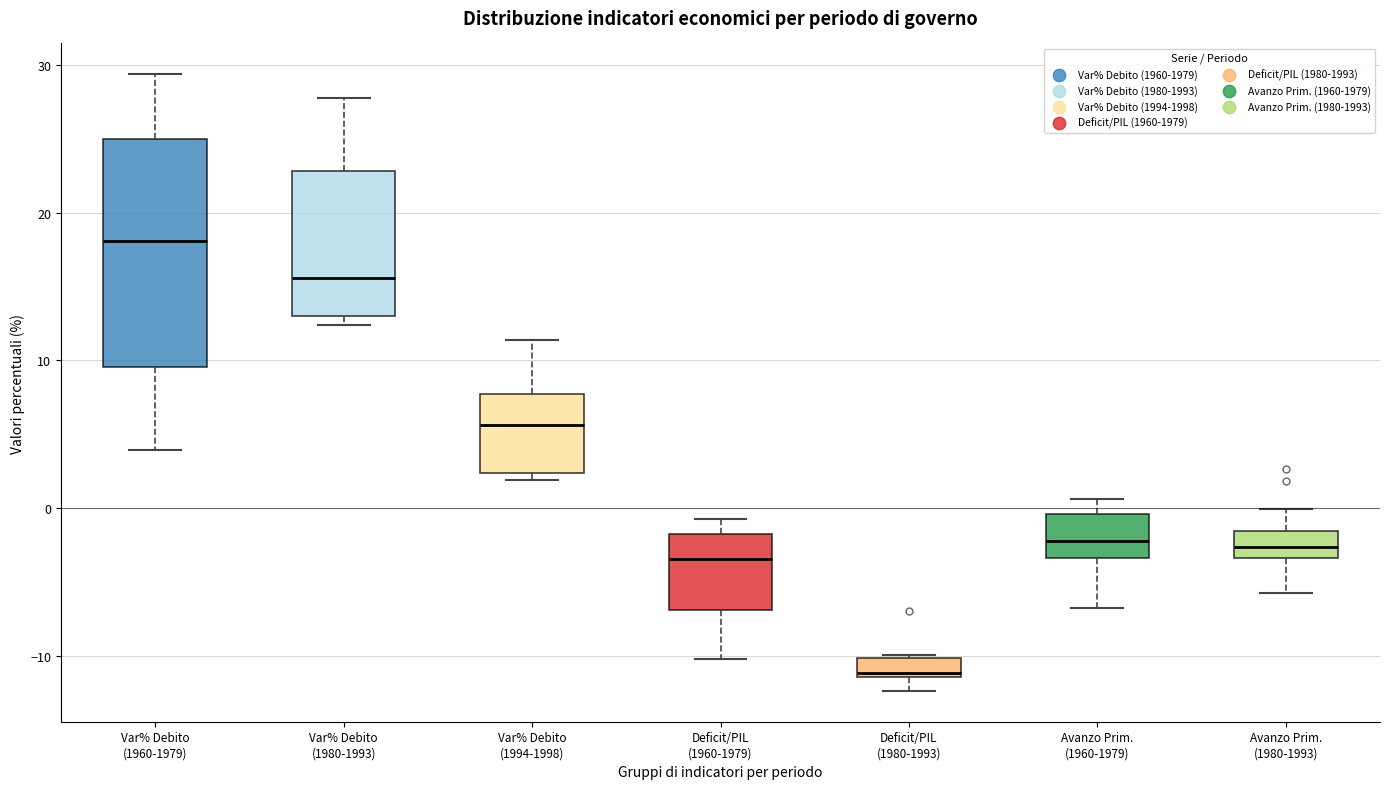

Which box has the lowest median line?

Deficit/PIL (1980-1993)